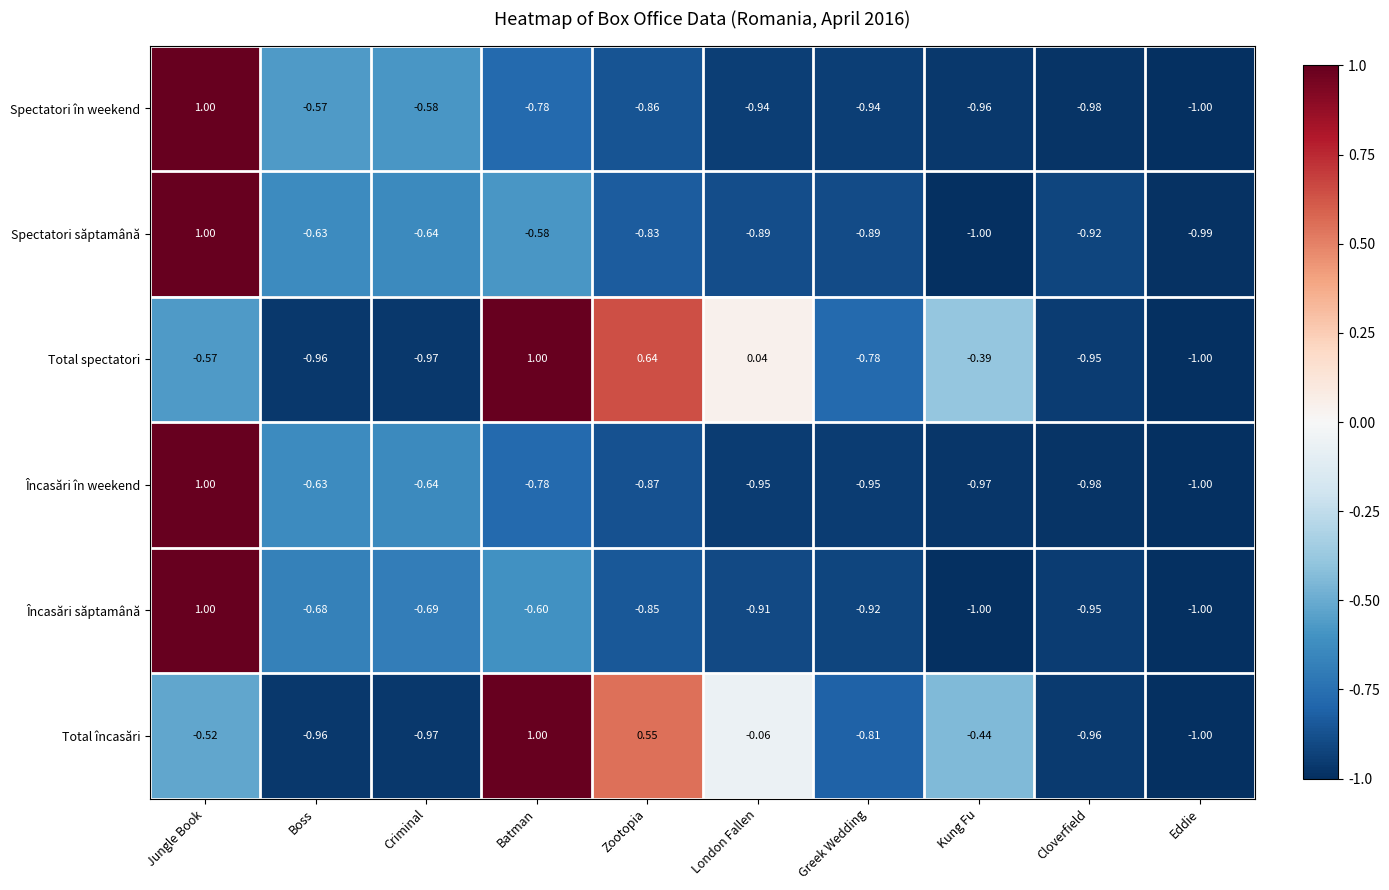

At which label is Încasări săptamână closest to 0?

Batman